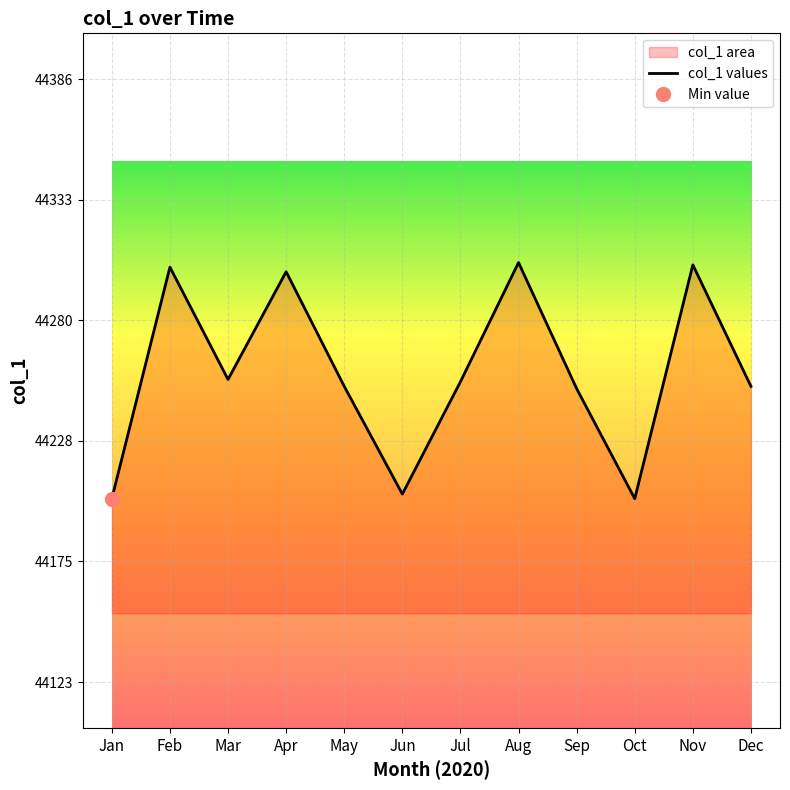

How many lines are shown in the chart?

1